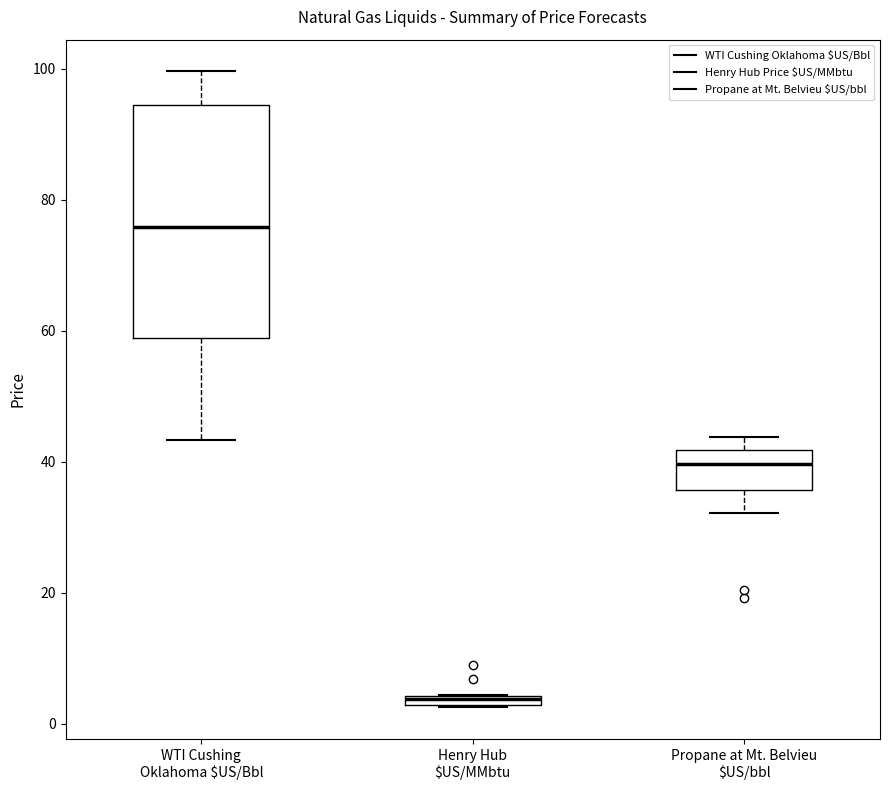

Which box has the lowest median line?

Henry Hub $US/MMbtu